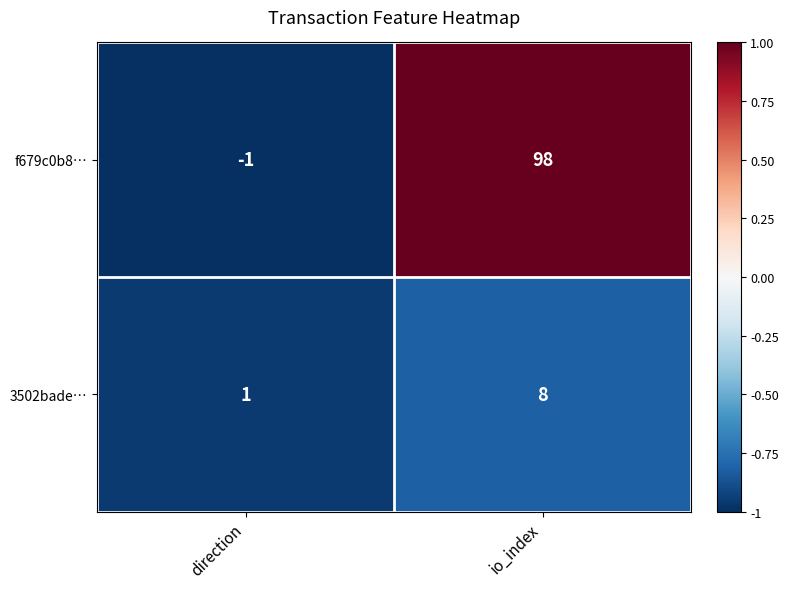

How many categories are shown in the chart?

2